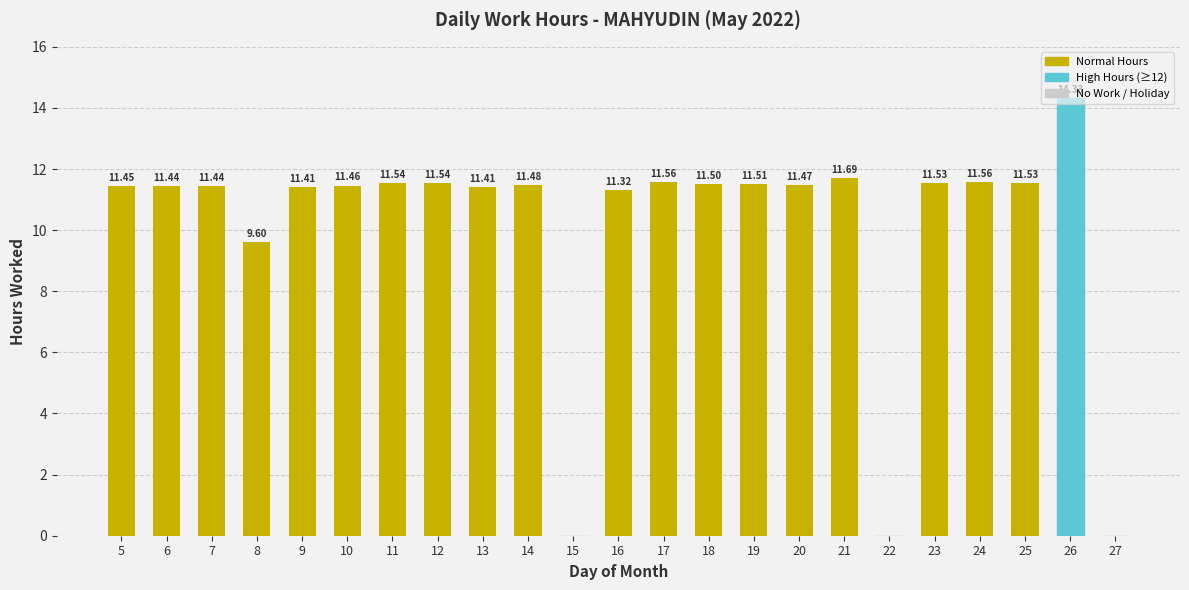

What is the change in value from 21 to 27?

-11.7